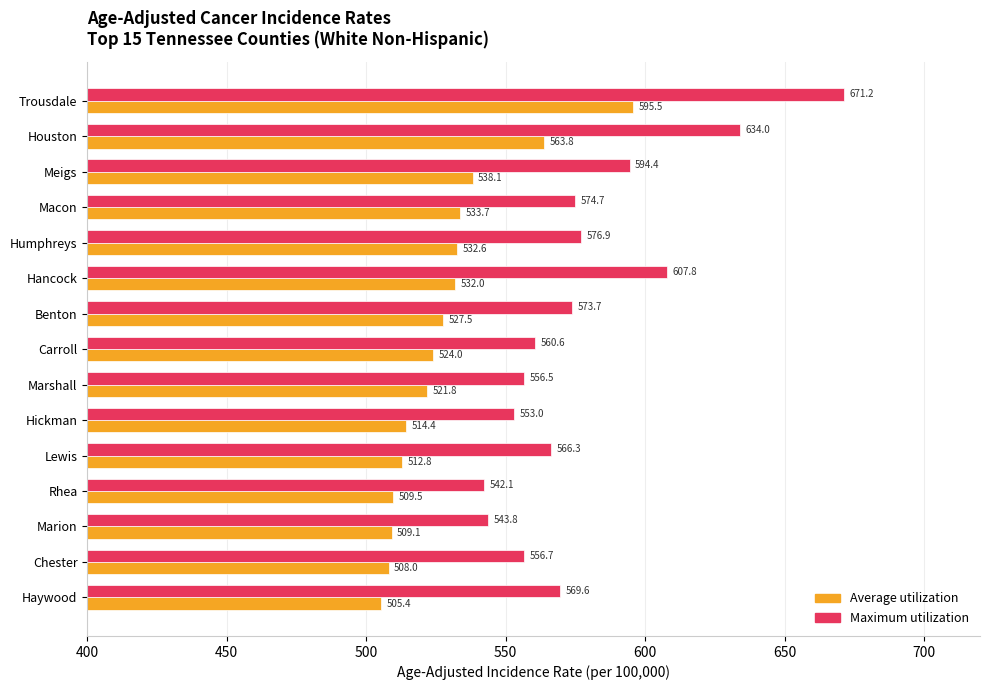

Rank the series by their average value, from lowest to highest.

Average utilization, Maximum utilization